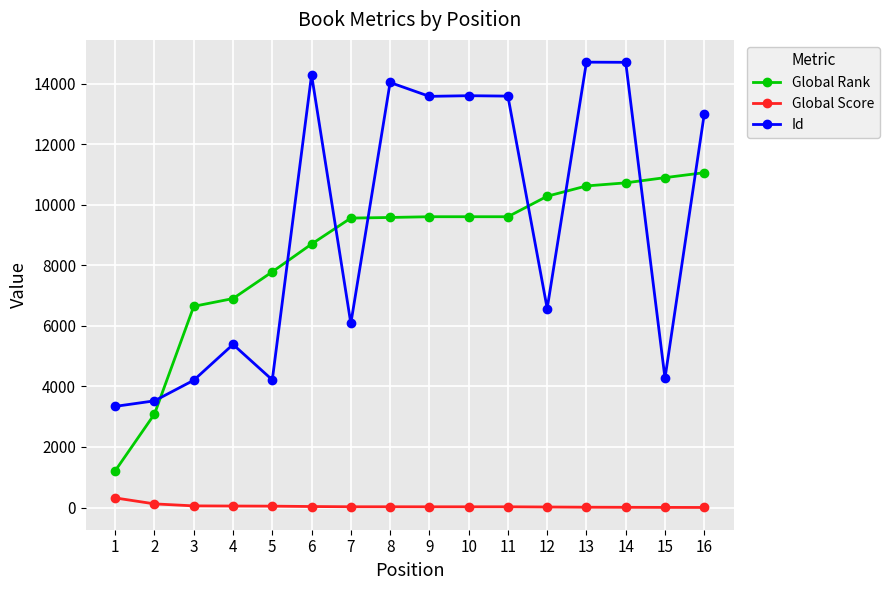

What is the difference between the maximum and minimum values in the Global Rank series?

9847